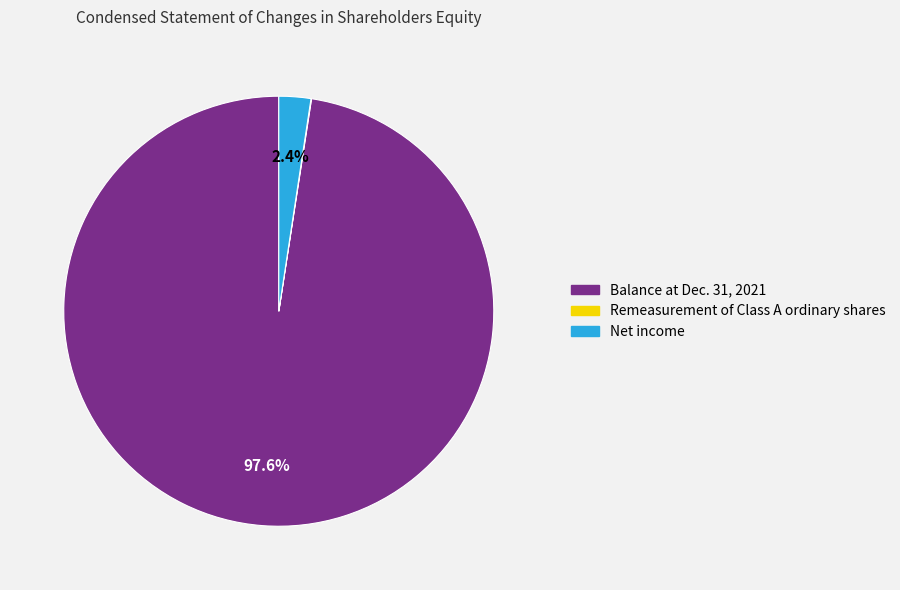

Combined, do Net income and Balance at Dec. 31, 2021 account for over 50%?

Yes